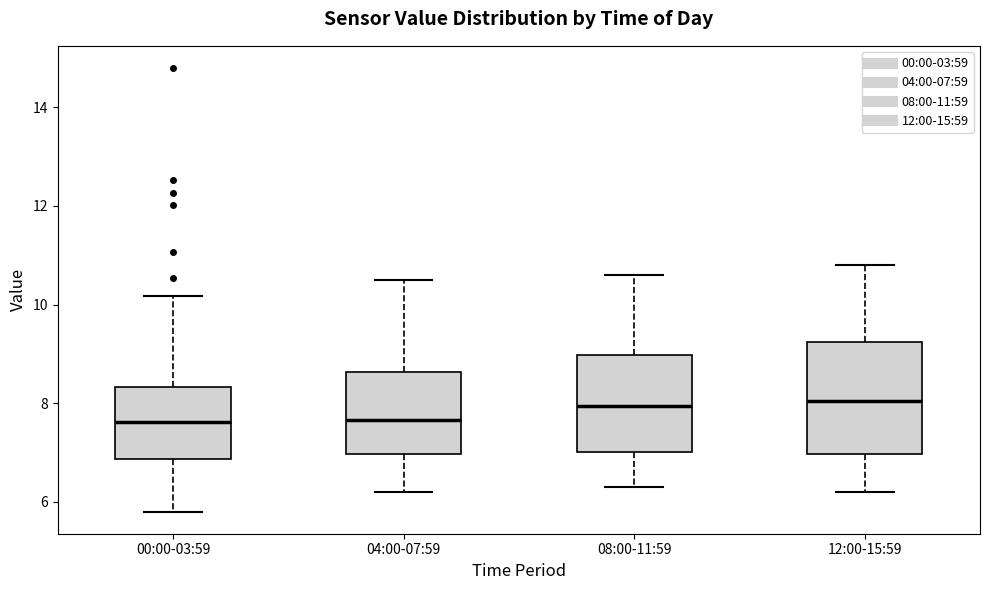

Reading left to right, read every box against the y-axis: the position of its median line, the range the box covers, and the ends of its whiskers. The values are not printed on the chart, so give them approximately, as read against the axis.

00:00-03:59: median 7.6, box 6.8 to 8.4, whiskers 5.8 to 10.2
04:00-07:59: median 7.6, box 7.0 to 8.6, whiskers 6.2 to 10.6
08:00-11:59: median 8.0, box 7.0 to 9.0, whiskers 6.4 to 10.6
12:00-15:59: median 8.0, box 7.0 to 9.2, whiskers 6.2 to 10.8